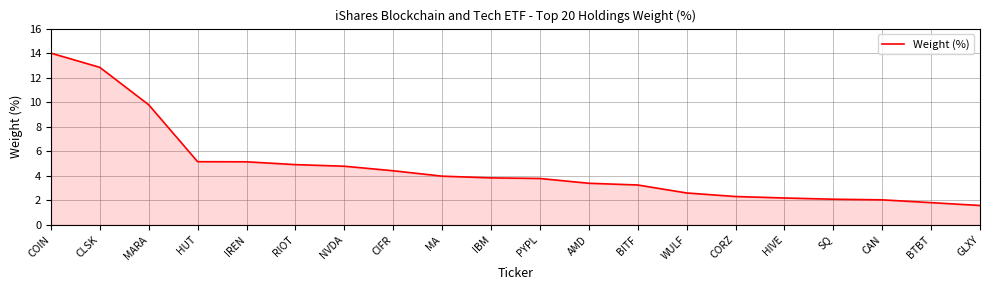

What is the difference between the values at PYPL and GLXY?

2.2